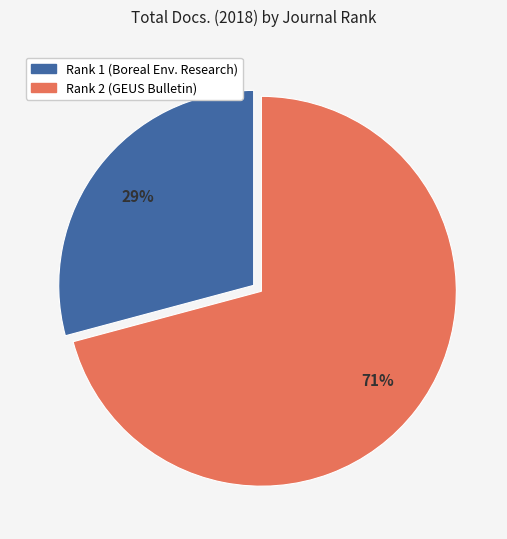

Is there any slice that represents more than half of the pie?

Yes